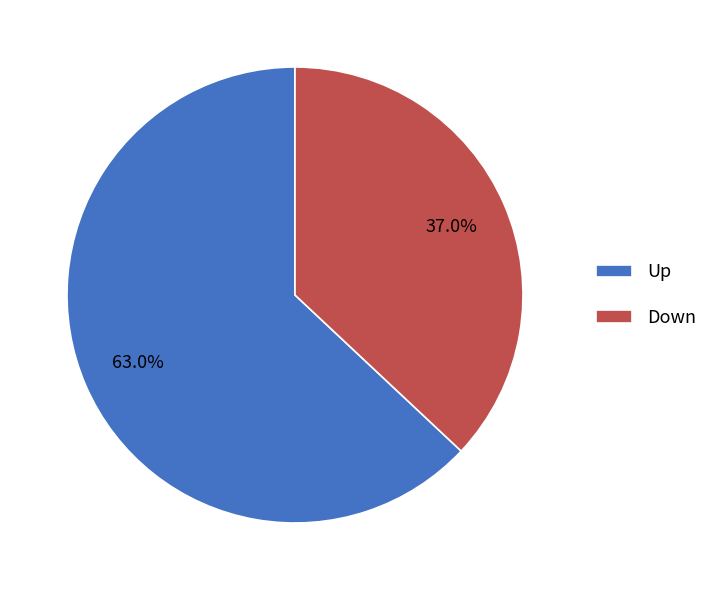

Is the sum of Up and Down greater than half?

Yes